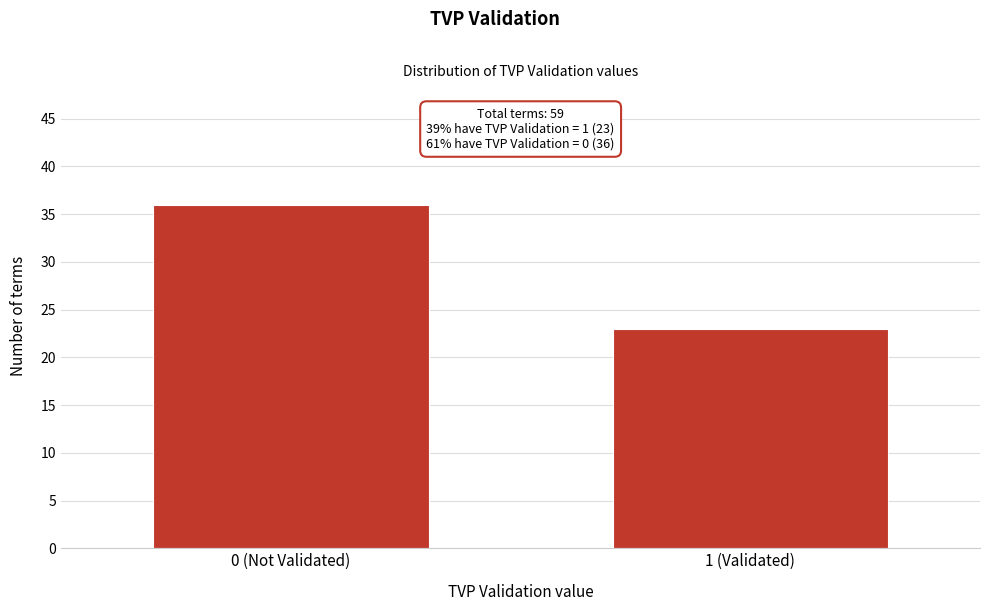

Reading left to right, extract all data points from this chart.

36	23